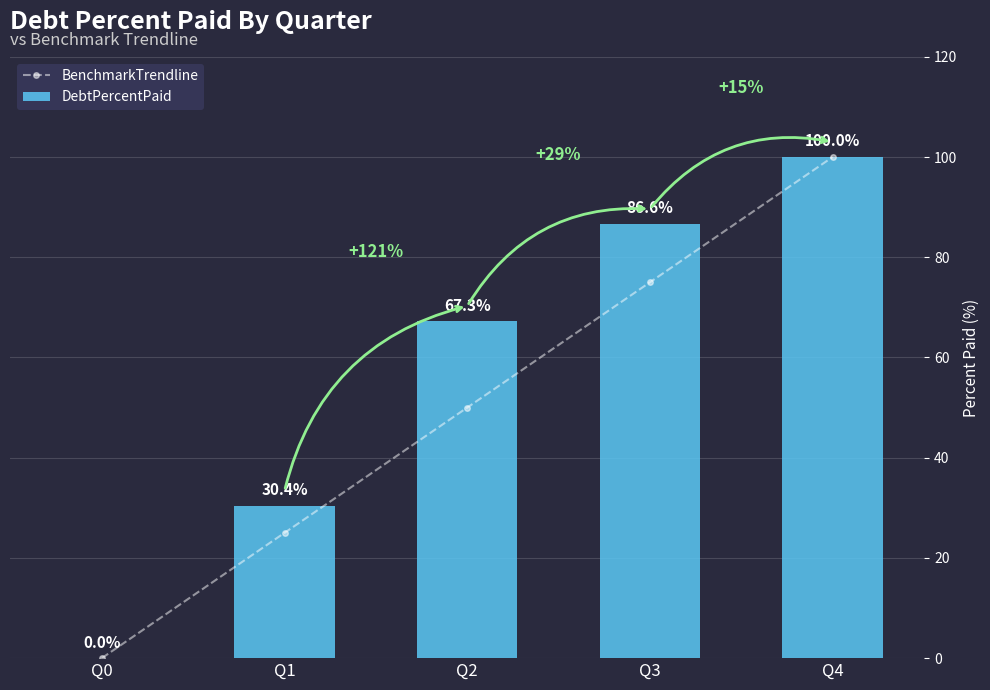

Which series has the largest total across all categories?

DebtPercentPaid